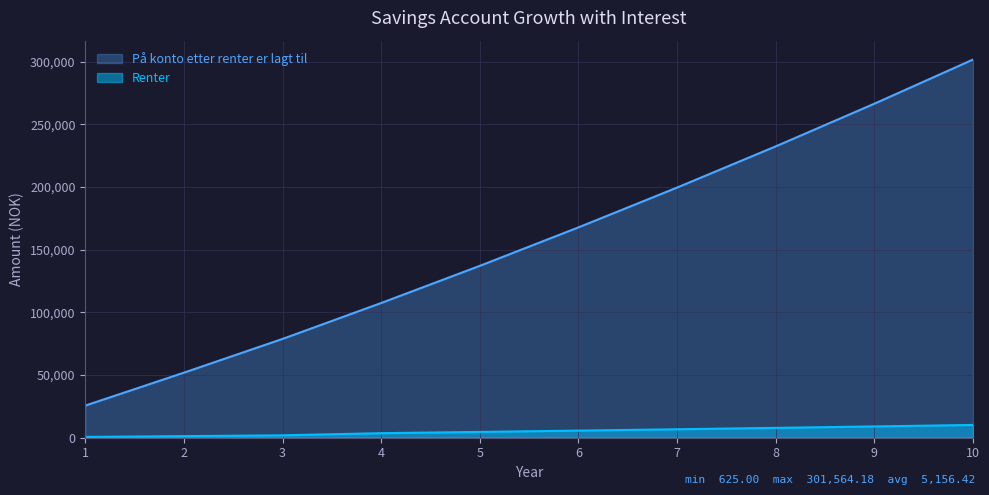

Which category has the highest value in the Renter series?

10